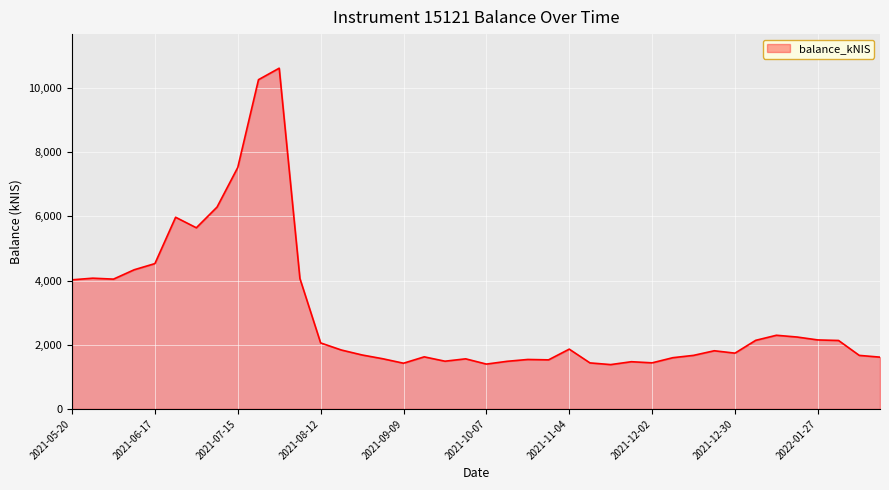

How many distinct data groups are displayed?

1